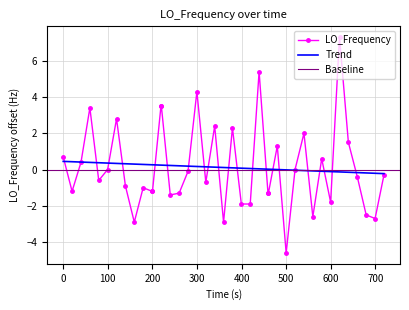

What is the difference between the maximum and minimum values?

11.9